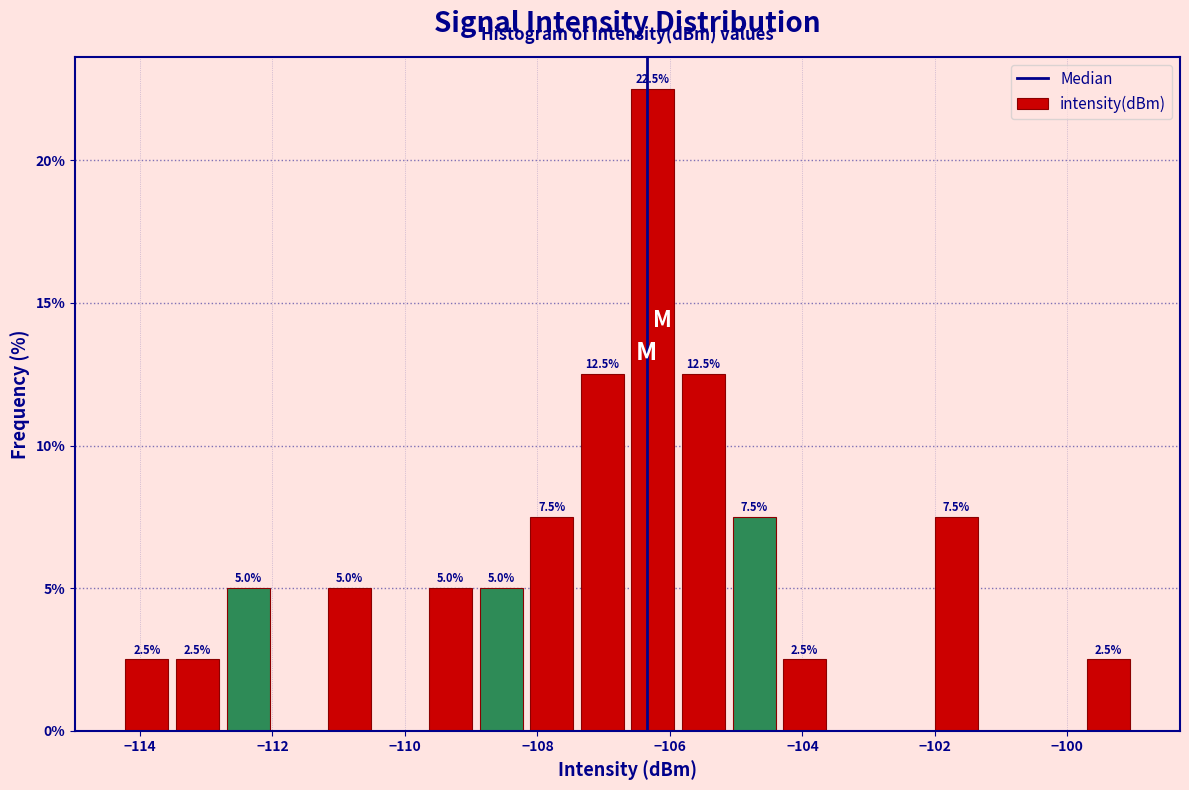

Around what value on the x-axis is the tallest bar? Give the approximate position of its centre, as read against the axis.

-106.2